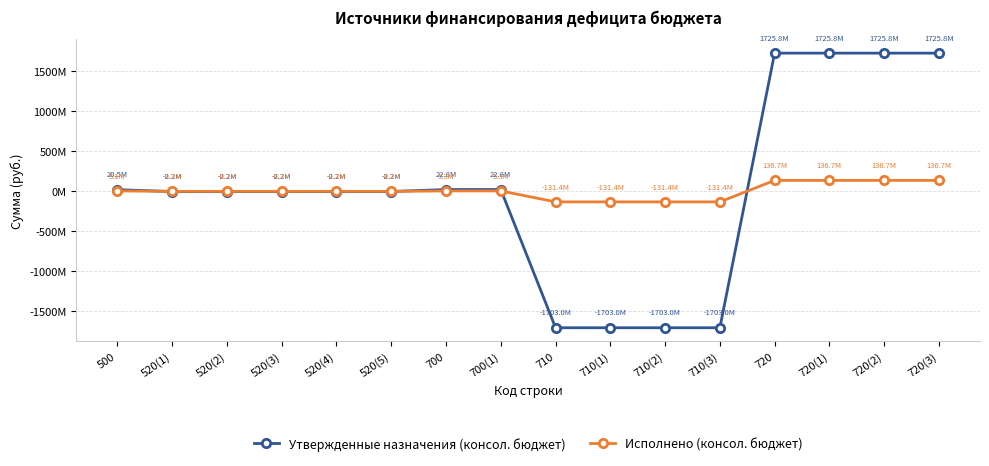

Is this an area chart (filled region under the line)?

No